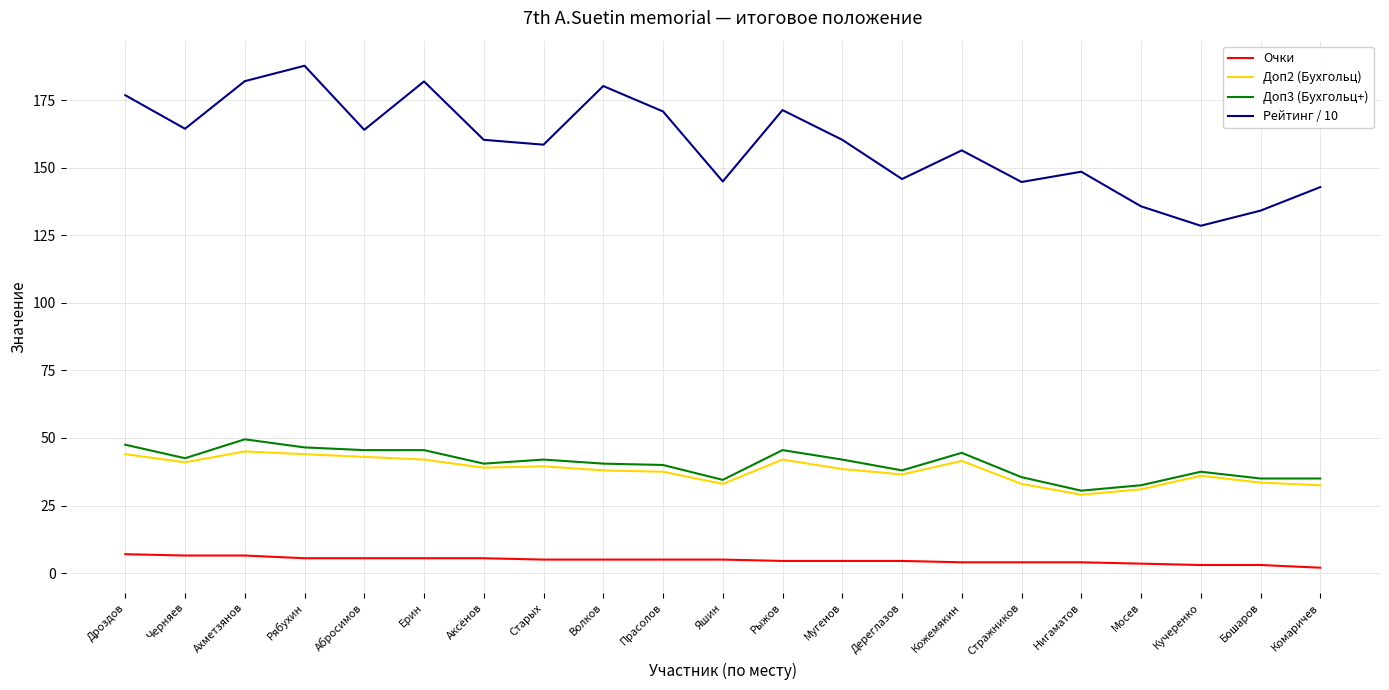

Is the value of Рейтинг / 10 at Нигаматов greater than the value of Доп3 (Бухгольц+) at Ерин?

Yes